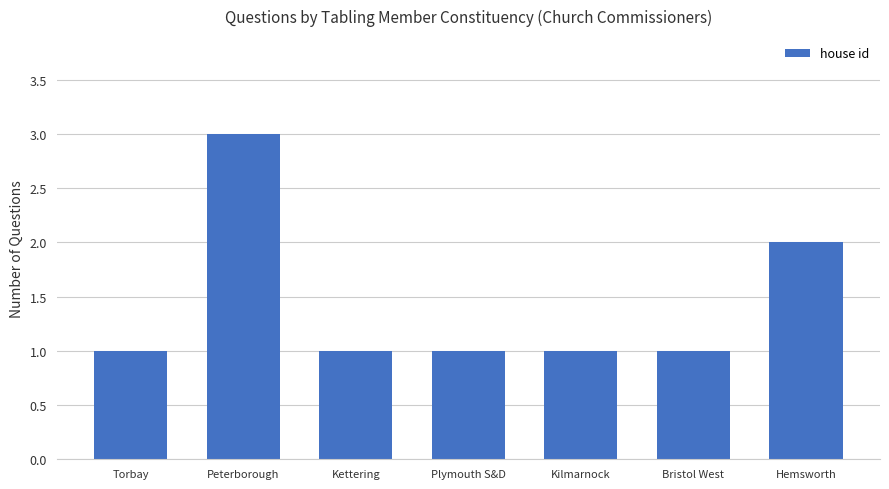

What is the greatest value displayed?

3